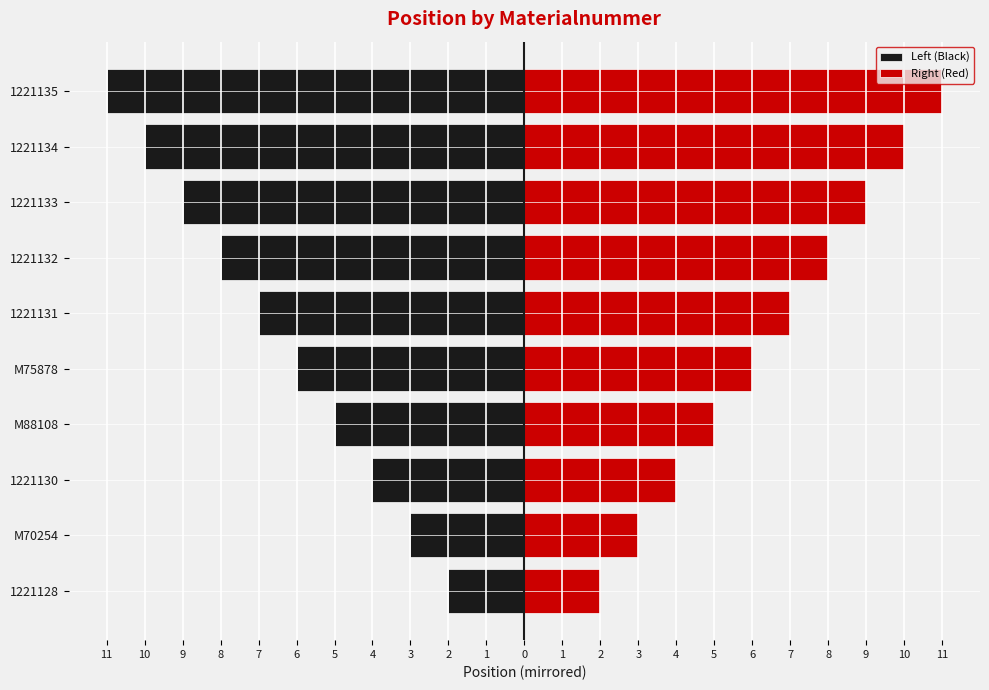

Reading left to right, extract all data points from this chart.

Left (Black): -2	-3	-4	-5	-6	-7	-8	-9	-10	-11
Right (Red): 2	3	4	5	6	7	8	9	10	11